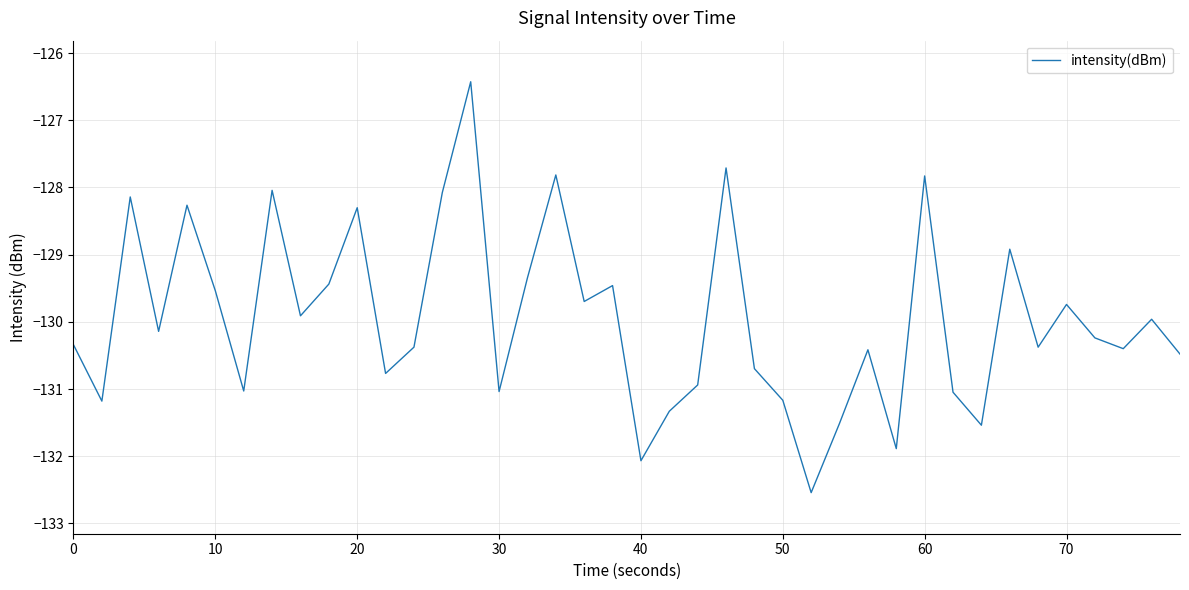

What is the maximum value shown in the chart?

-126.4